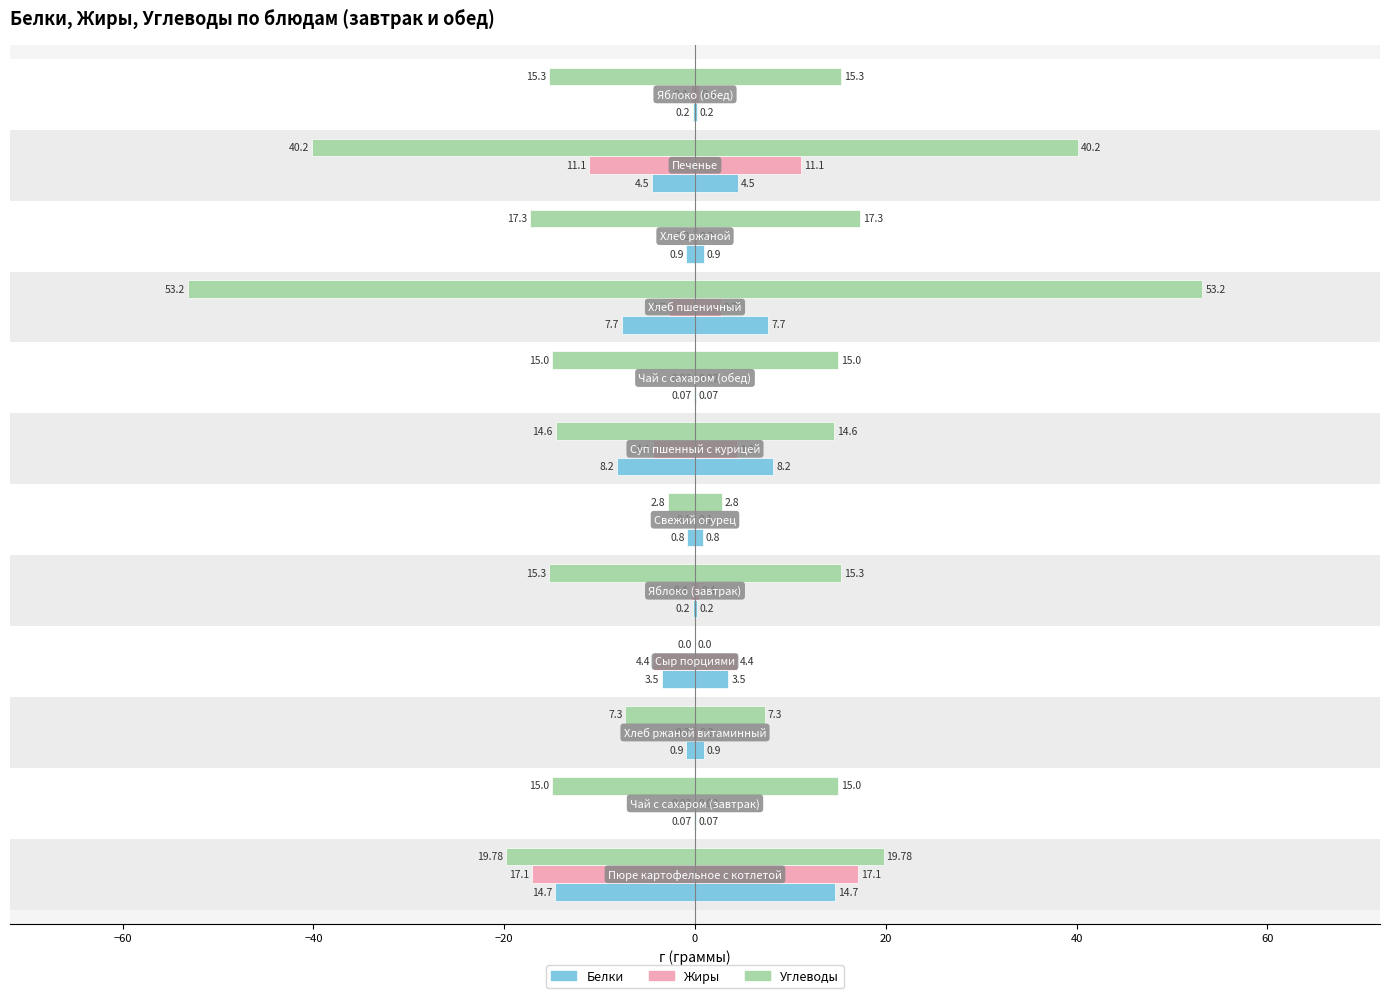

How many series are shown in this chart?

3